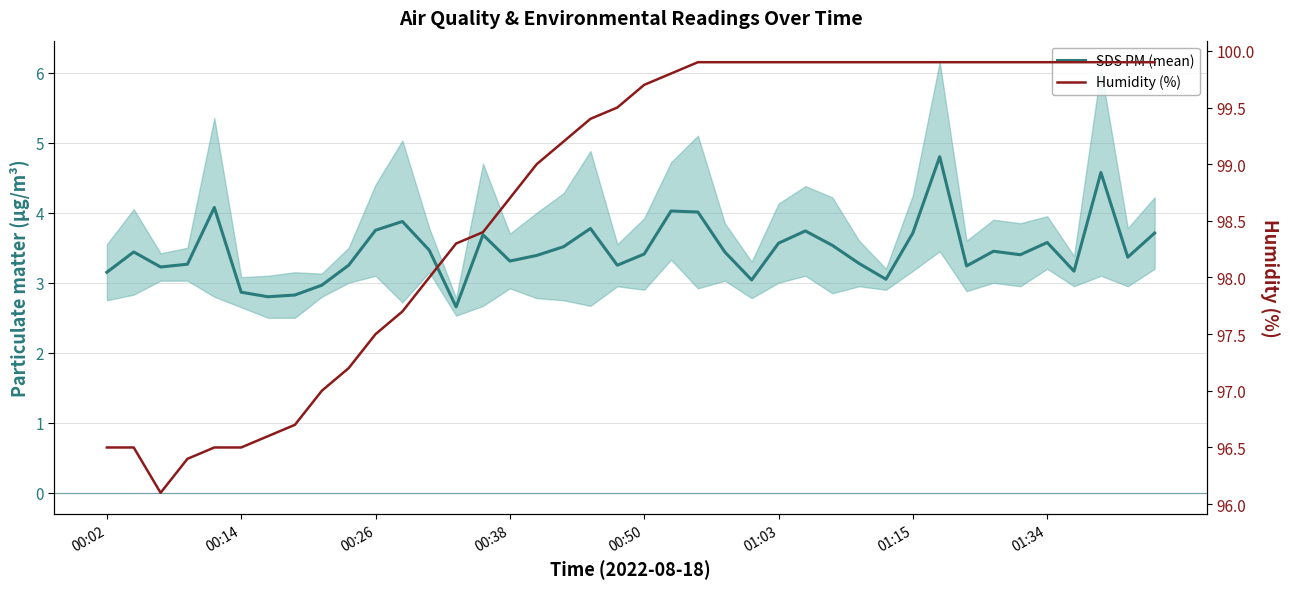

Is it true that Humidity (%) equals 140.6 at 01:15?

False